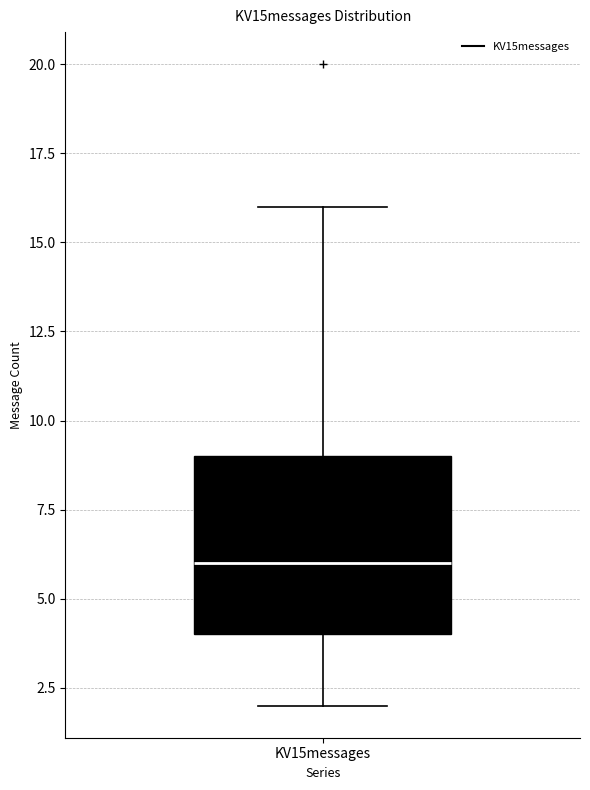

Where does the upper whisker of the box for KV15messages end on the y-axis? The values are not printed on the chart, so give them approximately, as read against the axis.

16